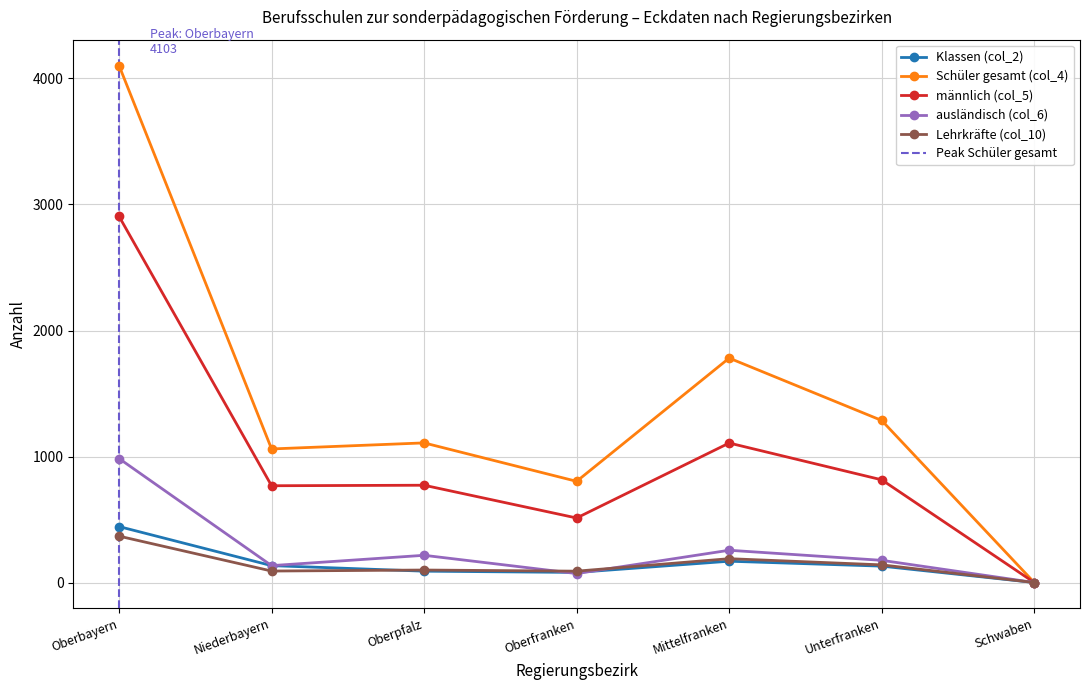

True or false: Lehrkräfte (col_10) and männlich (col_5) cross at least once.

False